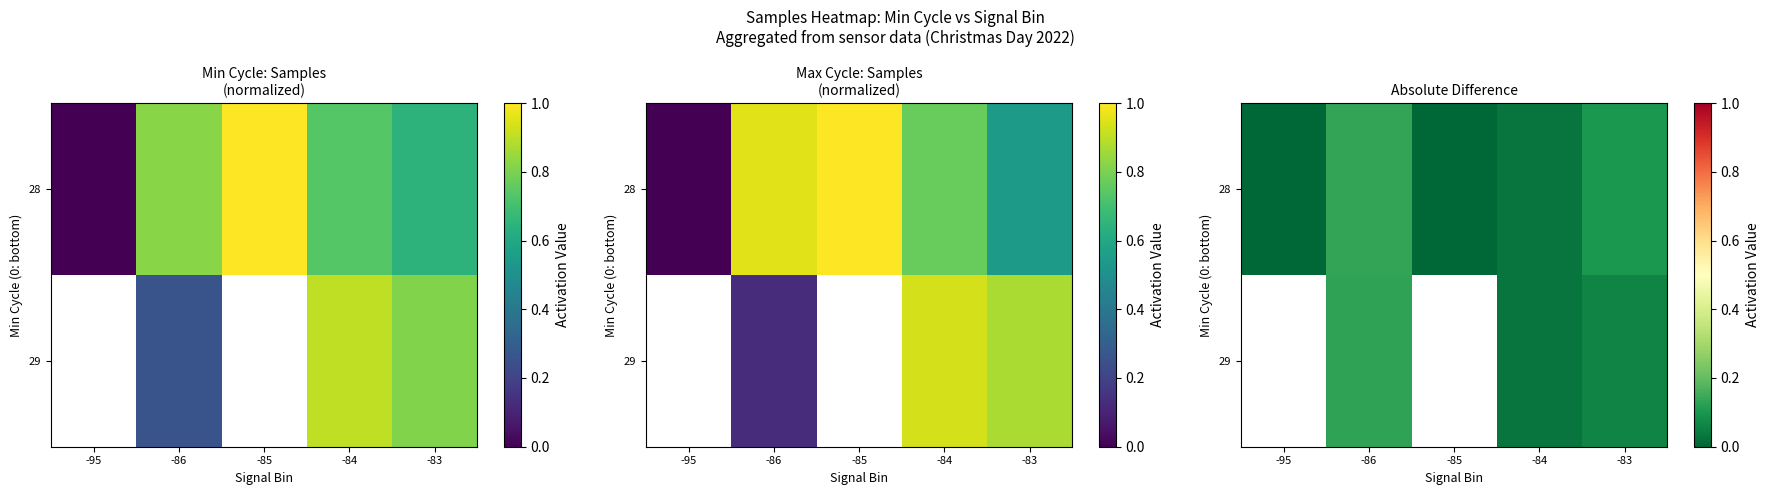

The value of 28 at -95 is -0.1. True or false?

False